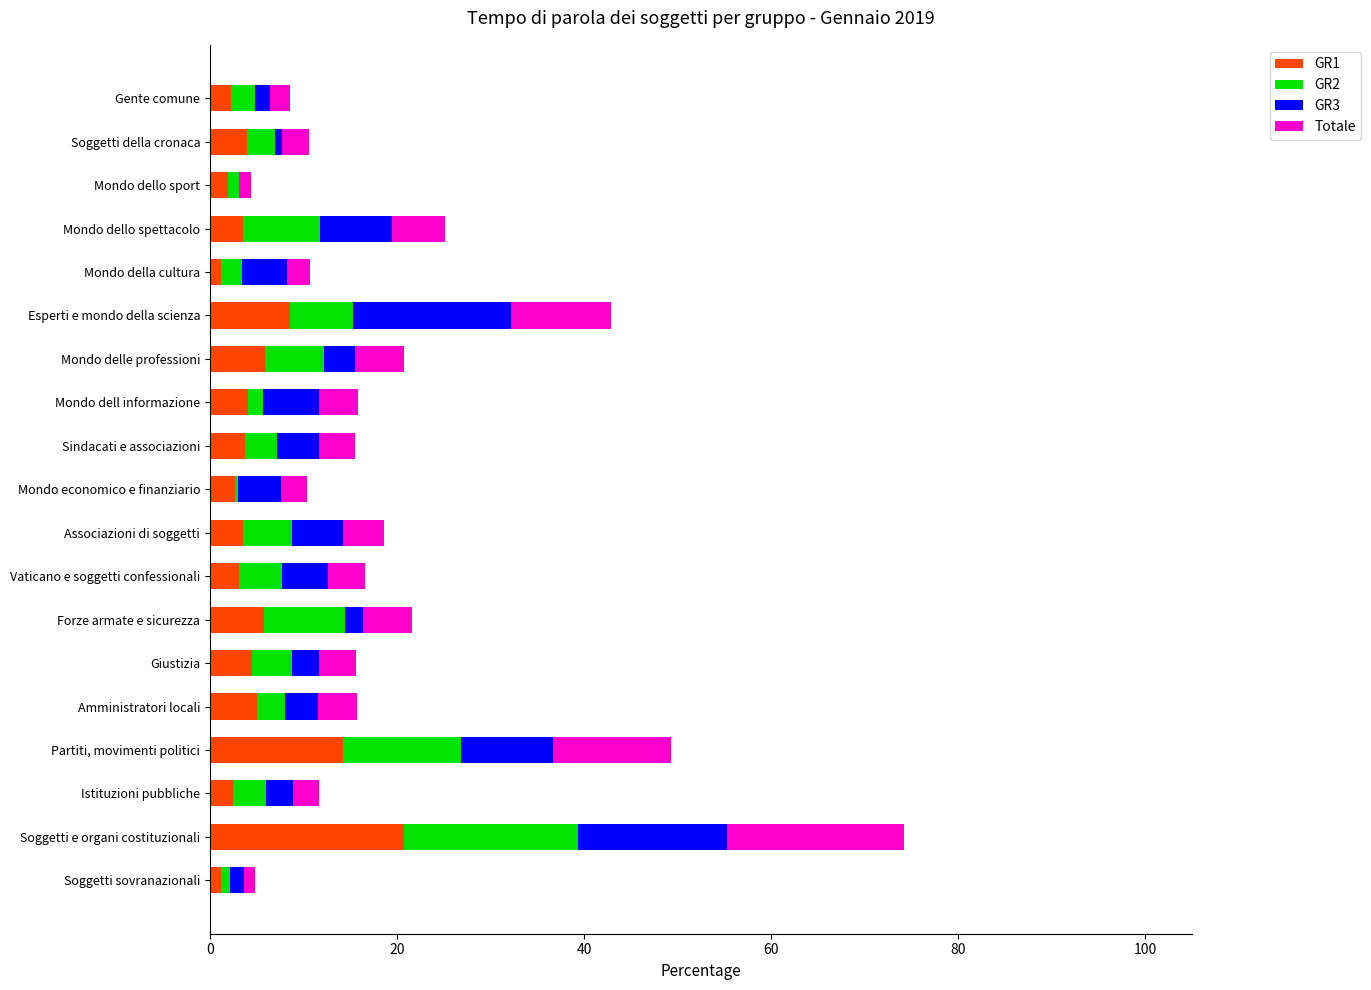

What is the total value across all series at Istituzioni pubbliche?

11.7